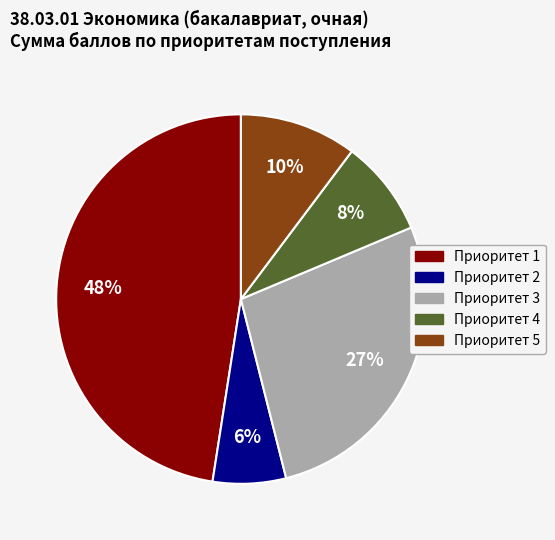

To the nearest percent, what is the average slice percentage?

20%